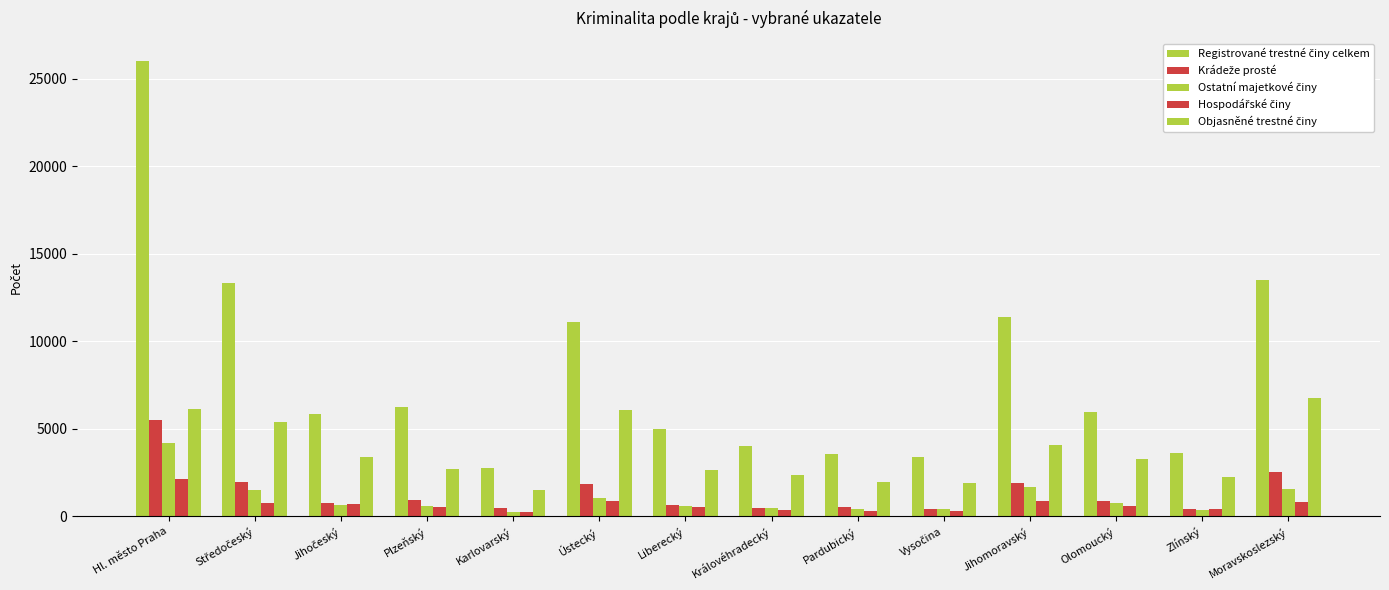

What is the spread (max minus min) of values at Pardubický?

3250